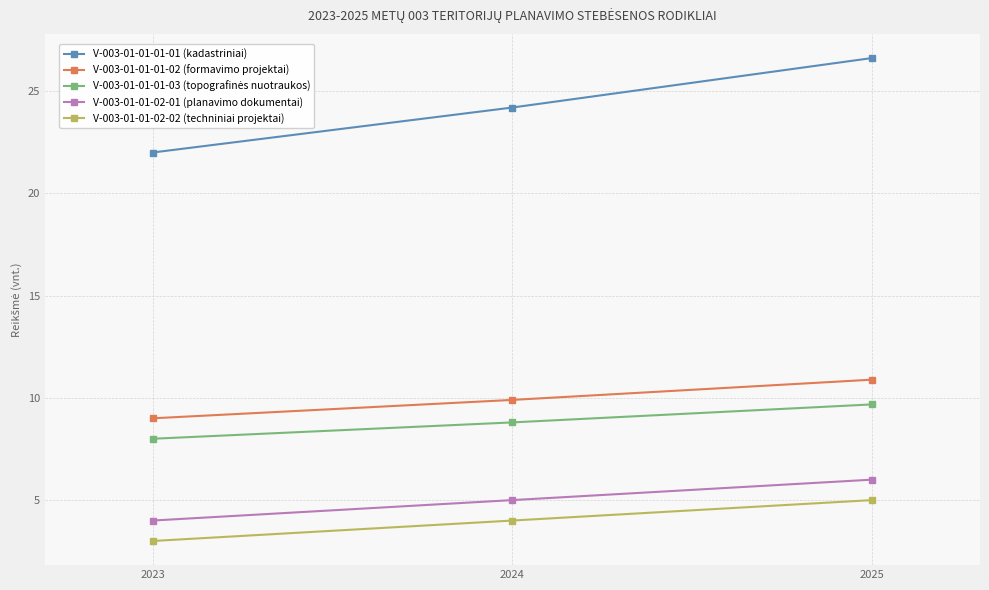

What is the sum of all V-003-01-01-01-02 (formavimo projektai) values?

29.8